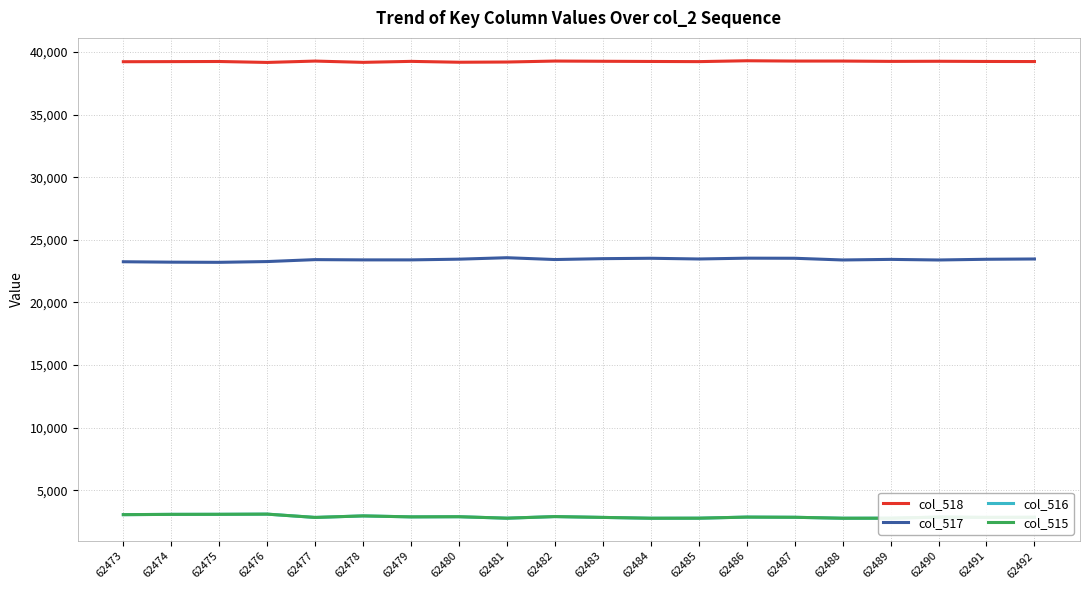

What is the difference between the highest and lowest values at 62485?

36466